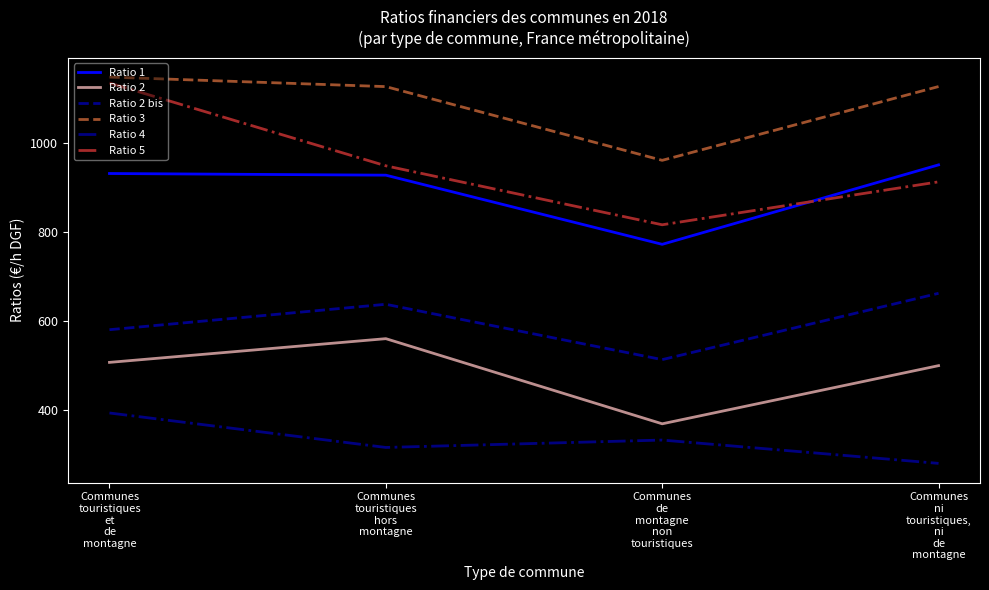

At which label does Ratio 2 bis first exceed 637?

Communes
touristiques
hors
montagne